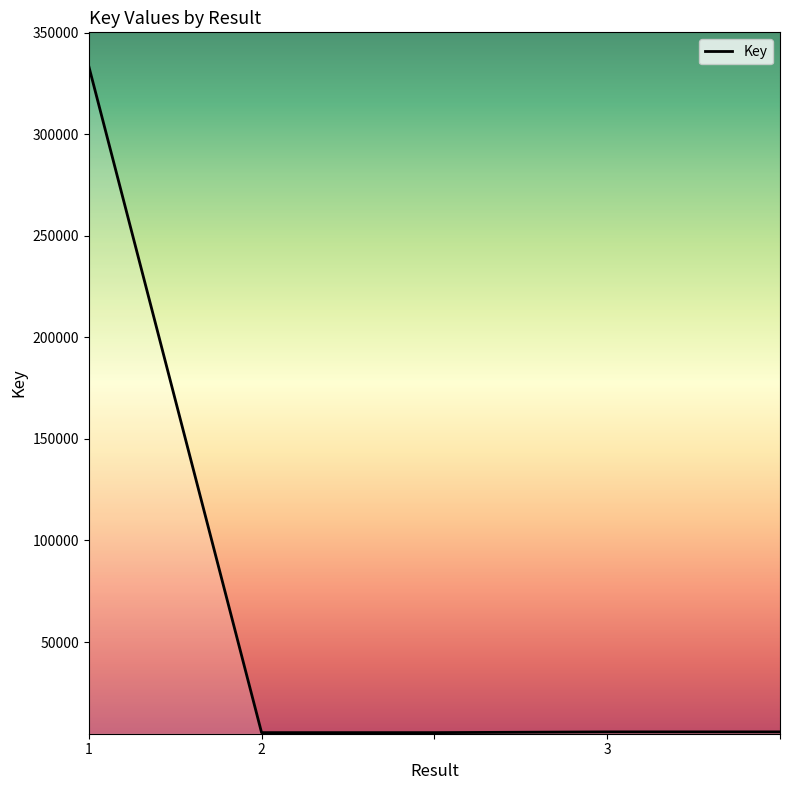

What is the sum of all values?

355831